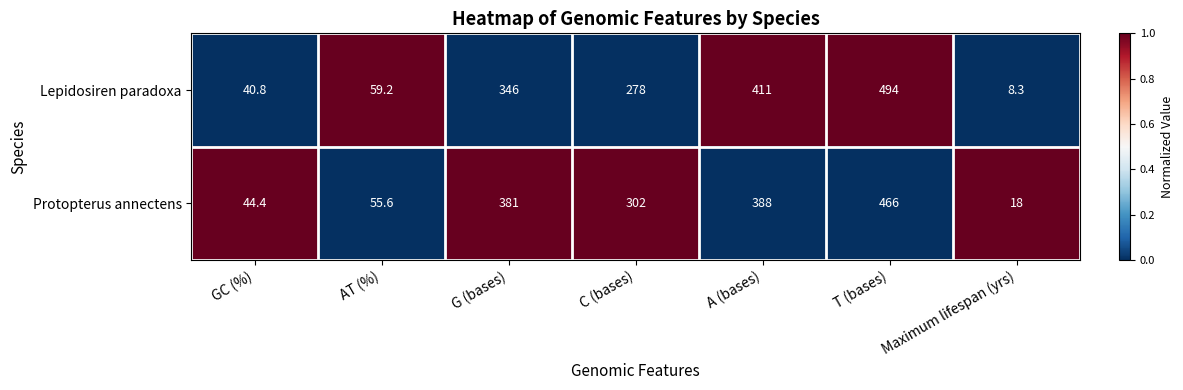

Which series has the widest spread of values?

Lepidosiren paradoxa